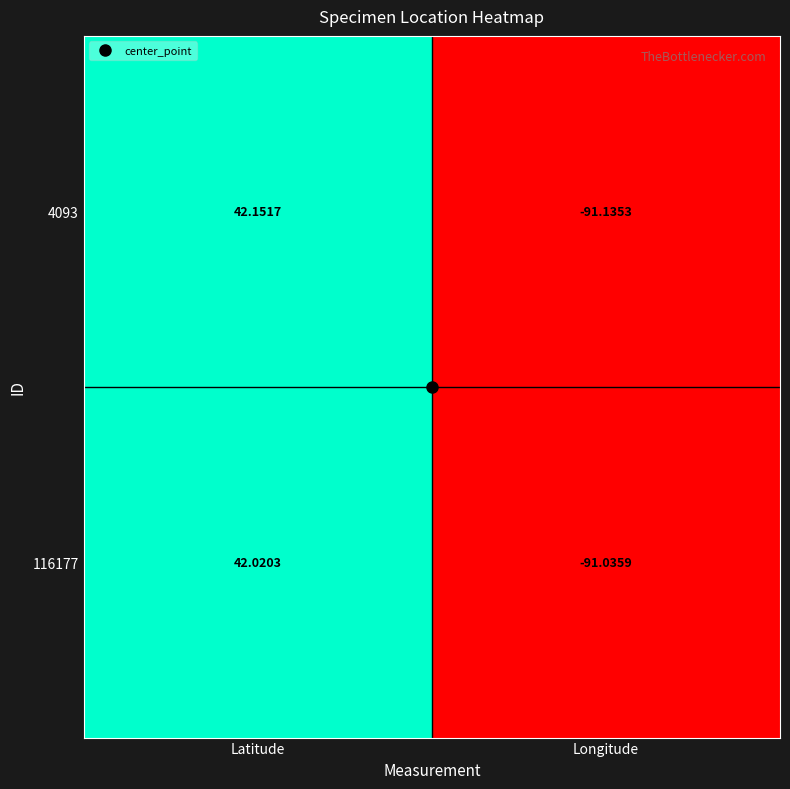

At which category is the sum across all series the highest?

Latitude